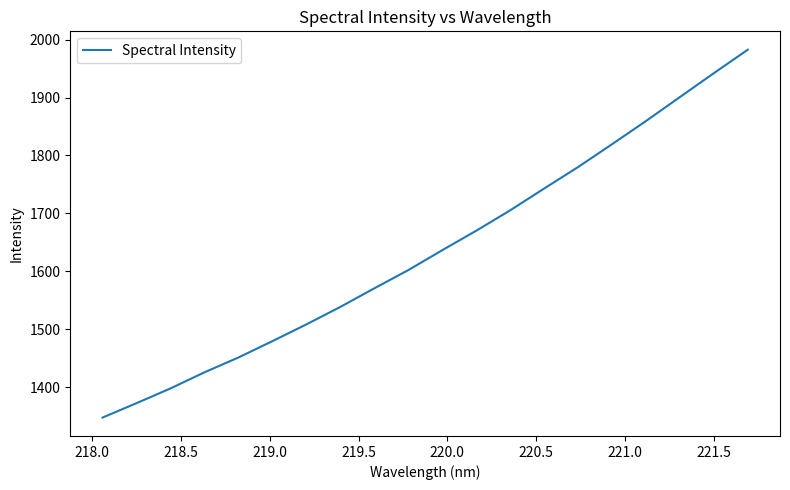

What is the smallest value displayed?

1347.2